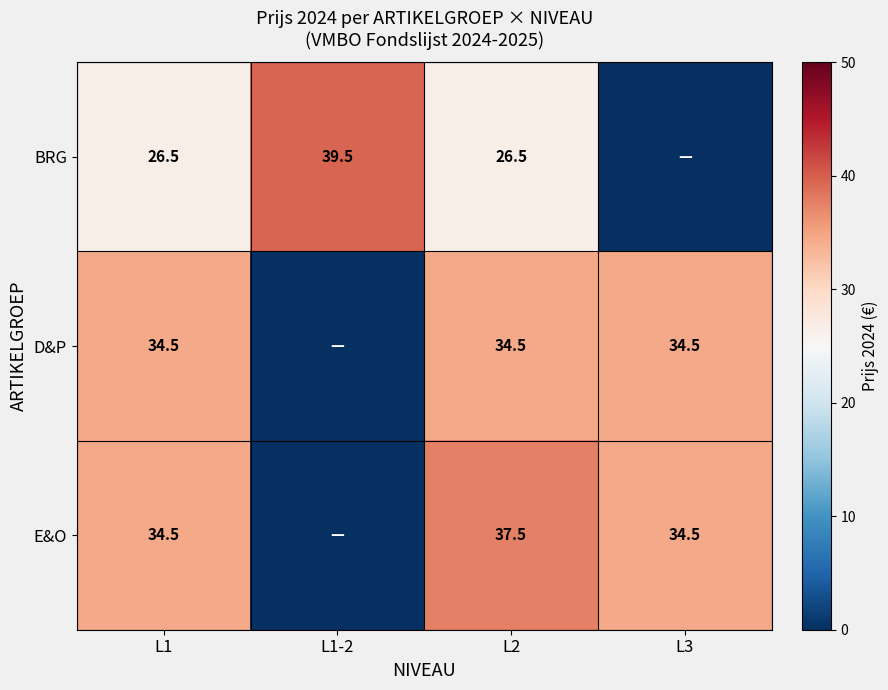

What is the difference between the highest and lowest values at L1?

8.0